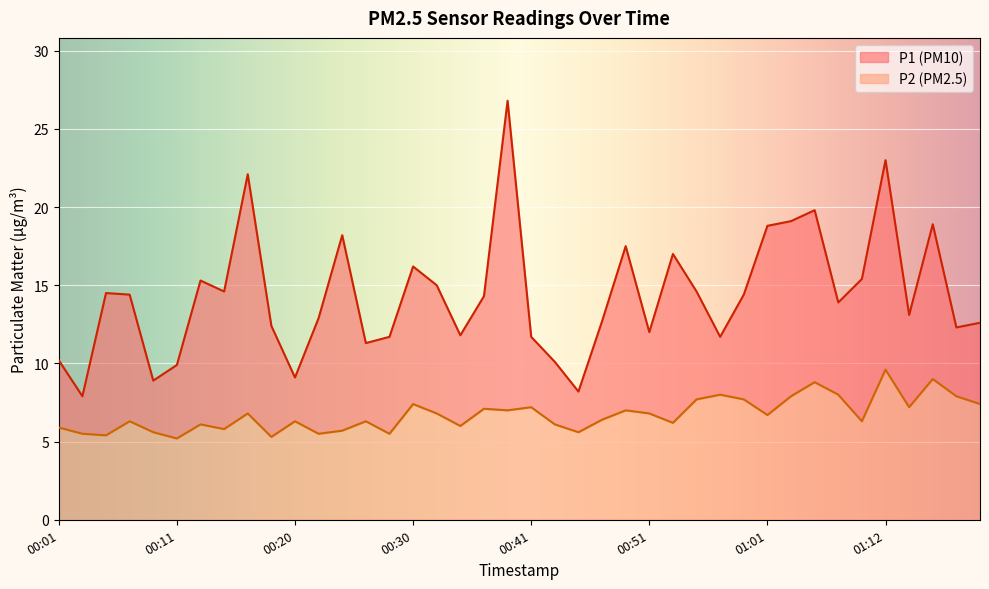

List the series in order of their overall mean, lowest first.

P2, P1